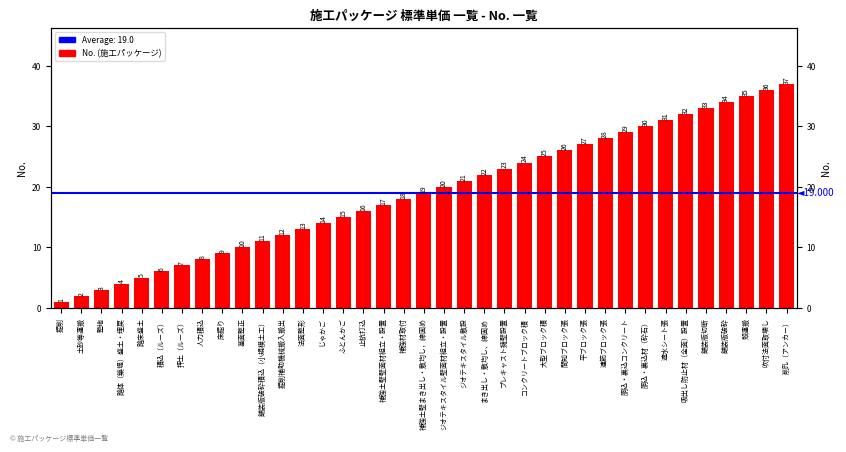

True or false: the data shows 55 at 遮水シート張.

False